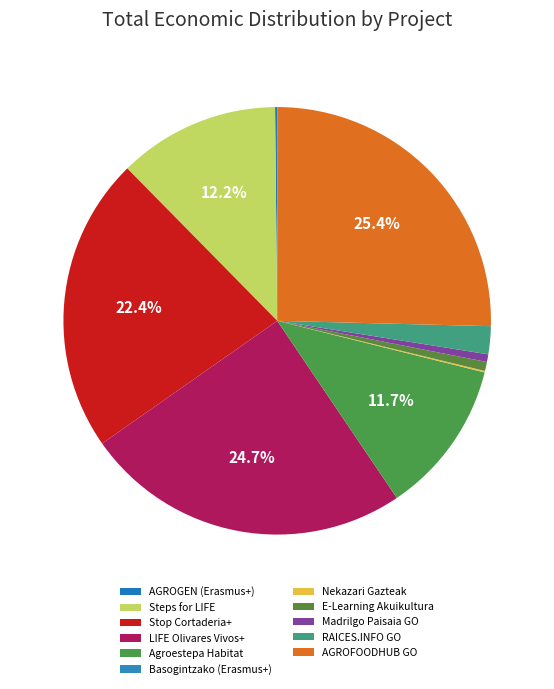

Is it true that Nekazari Gazteak is 14% of the pie?

False